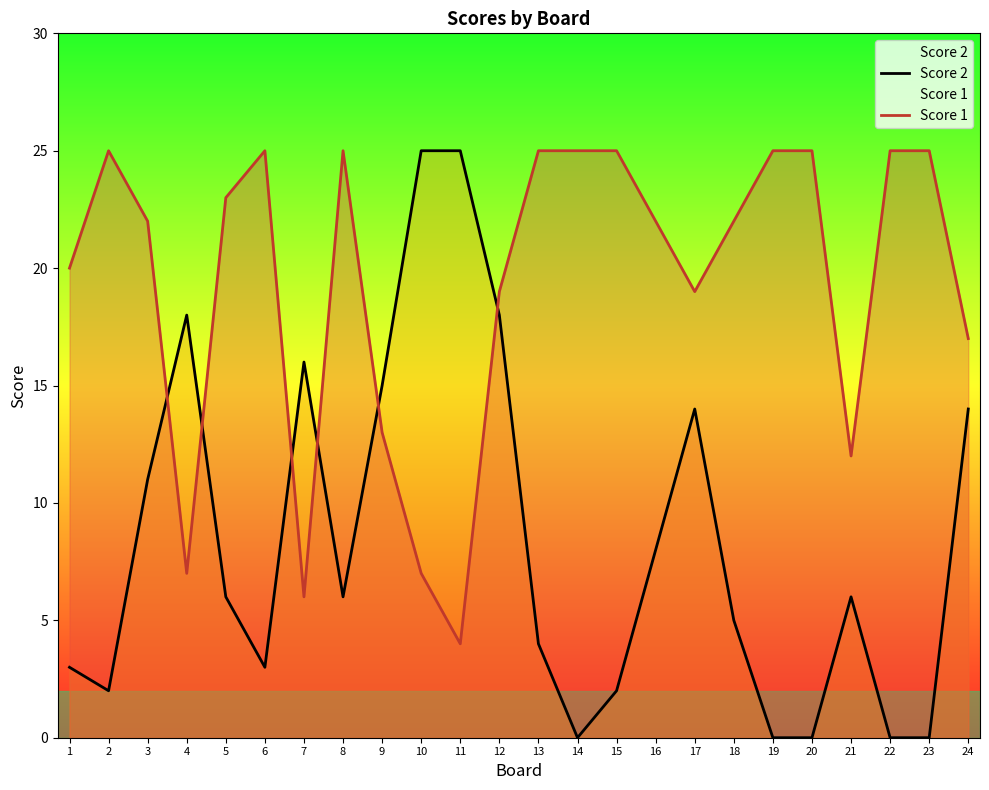

Between 3 and 9, which series saw the biggest shift?

Score 1